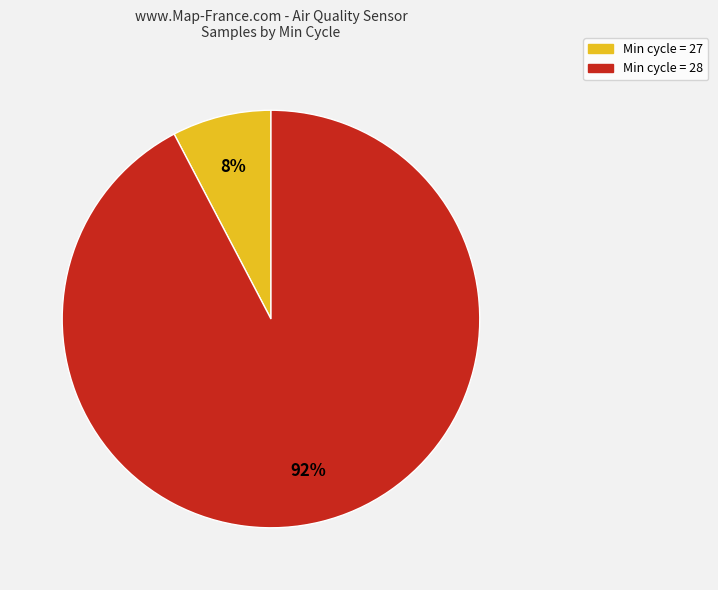

To the nearest percent, what is the average slice percentage?

50%